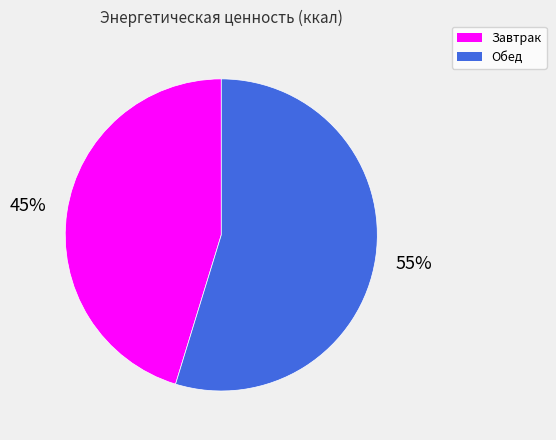

What is the ratio of the value at Обед to the value at Завтрак?

1.2